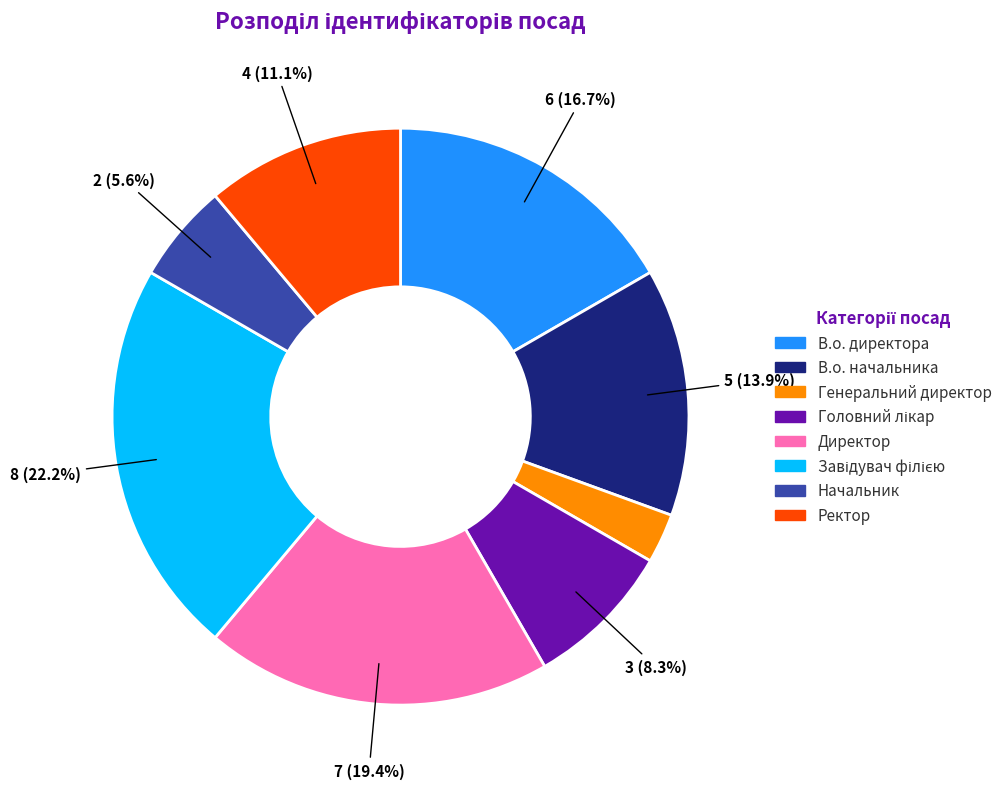

What portion of the pie excludes Начальник?

94.4%